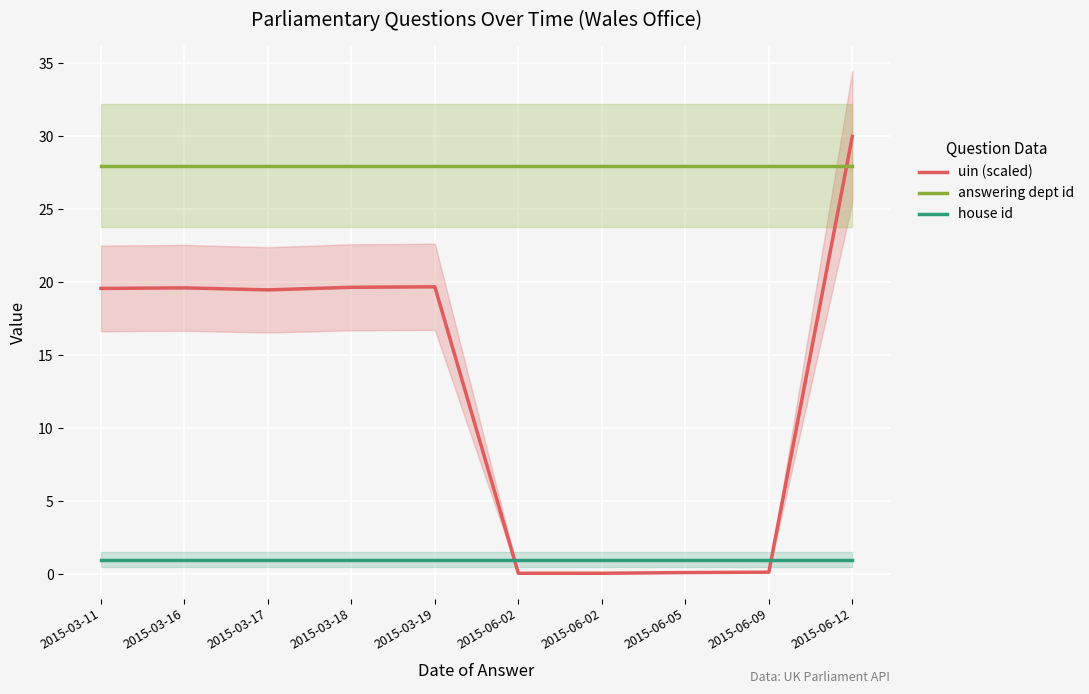

Reading left to right, what are all the values shown in this chart?

uin (scaled): 19.6	19.6	19.5	19.7	19.7	0.1	0.1	0.1	0.1	30.0
answering dept id: 28.0	28.0	28.0	28.0	28.0	28.0	28.0	28.0	28.0	28.0
house id: 1.0	1.0	1.0	1.0	1.0	1.0	1.0	1.0	1.0	1.0